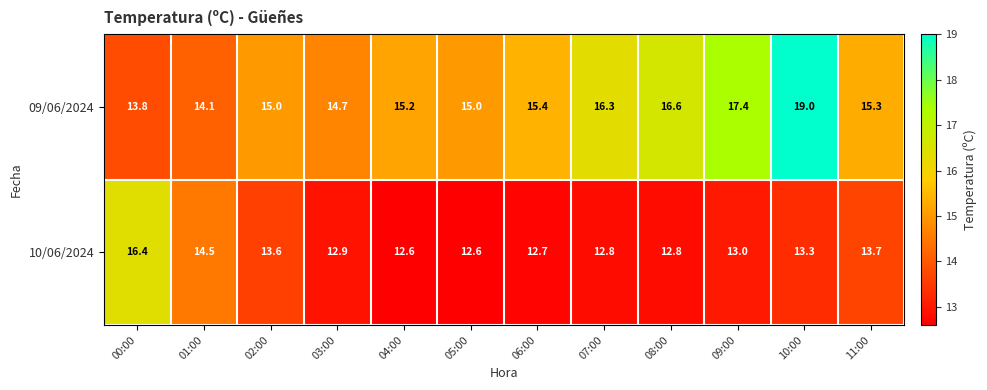

Is it true that 10/06/2024 equals 5.6 at 03:00?

False